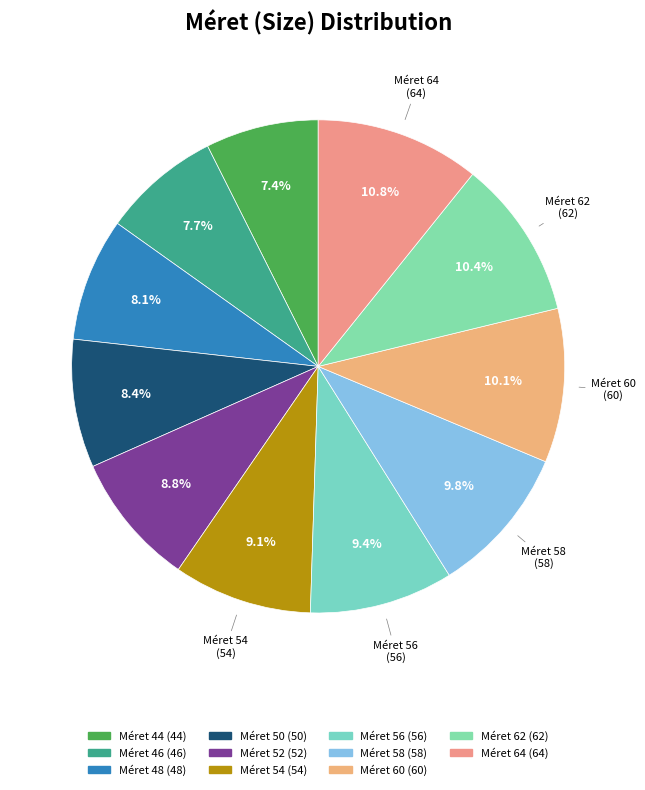

Count the number of slices in the pie.

11